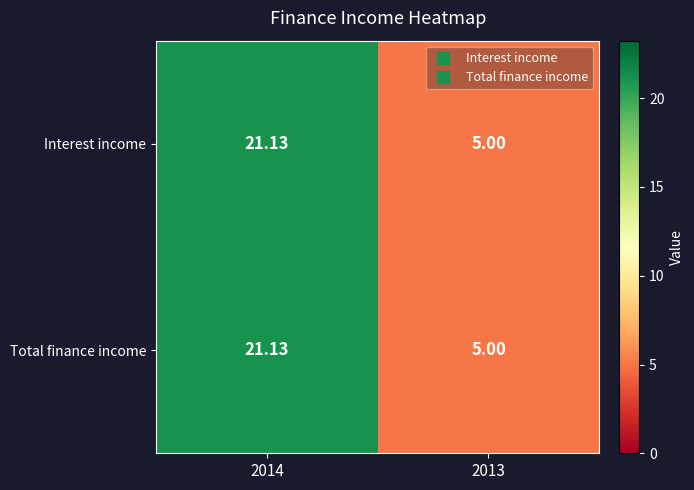

Is the value of Interest income at 2014 greater than the value of Total finance income at 2013?

Yes